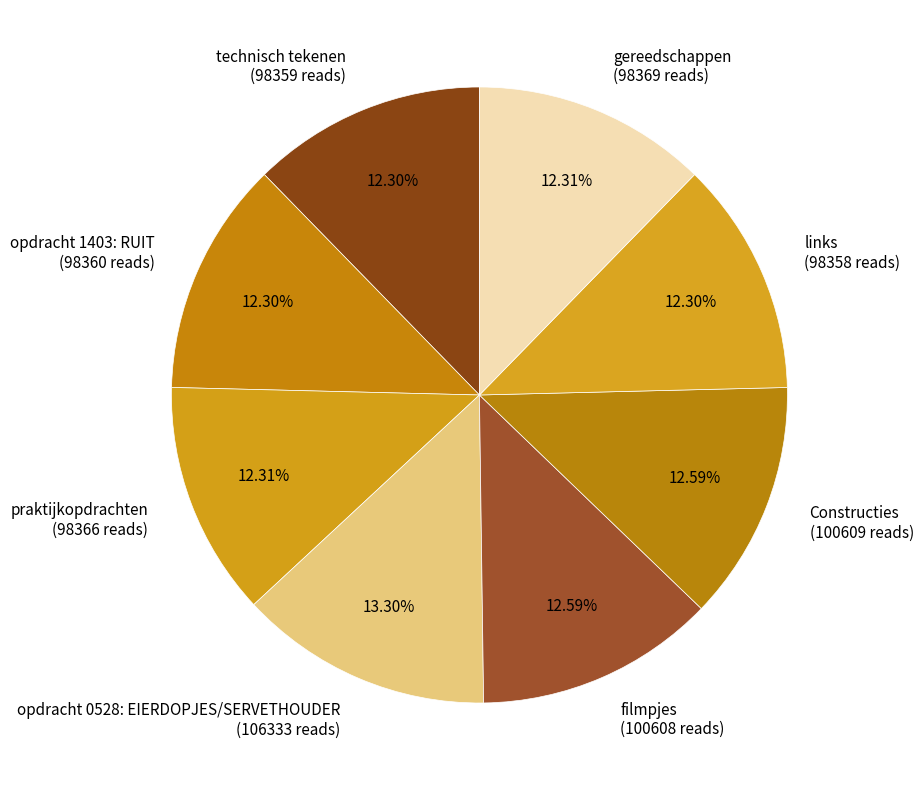

Approximately how many times larger is the value at gereedschappen compared to praktijkopdrachten?

1.0